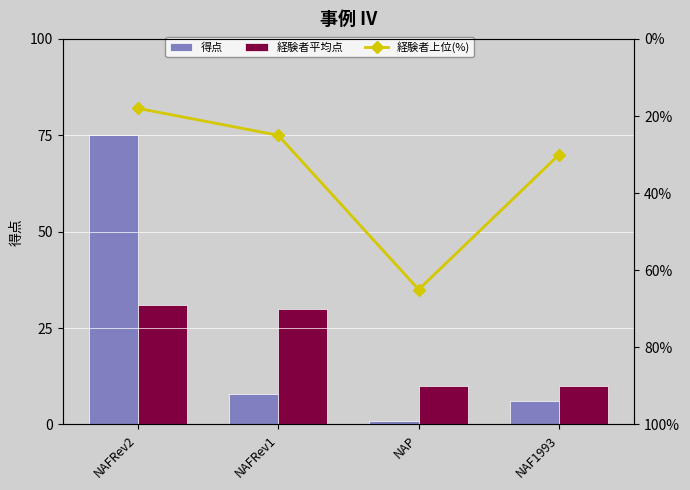

What is the label of the 4th bar from the left?

NAF1993